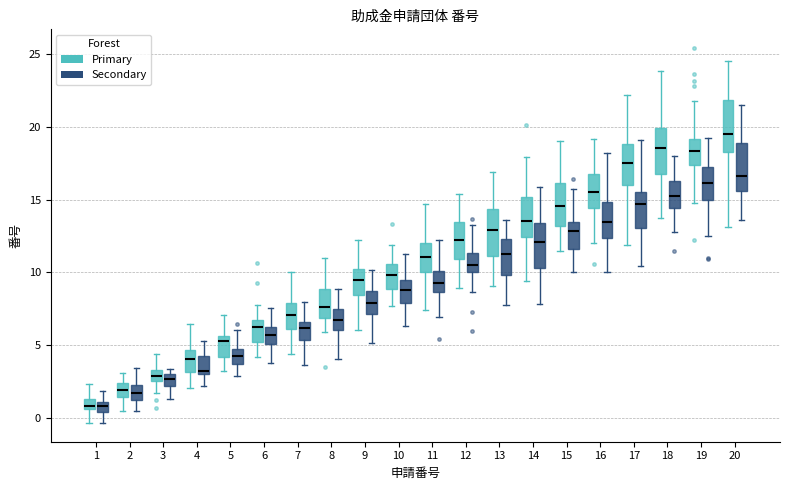

Which box has the highest median line?

20 (Primary)